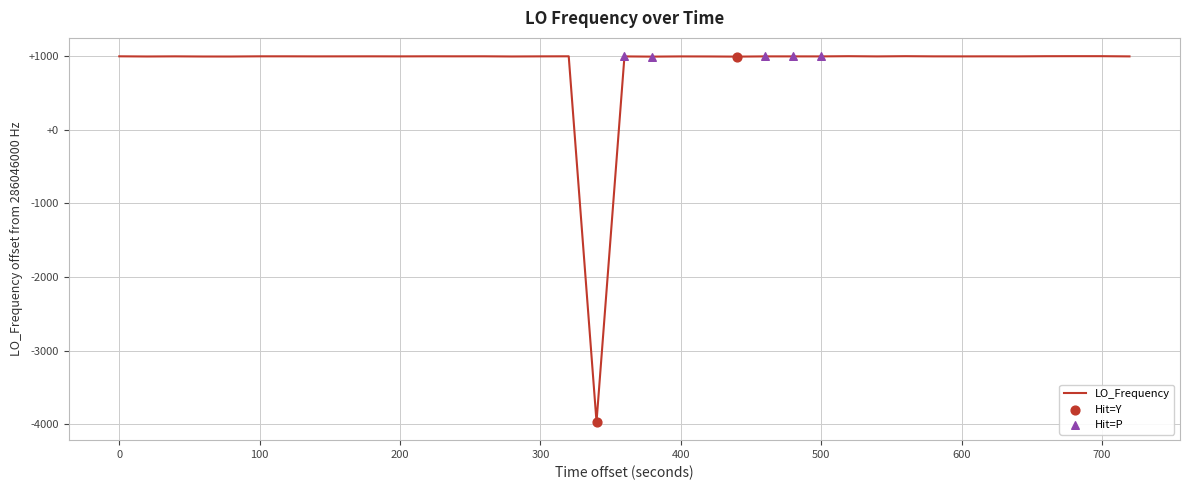

Does the chart have visible grid lines?

Yes